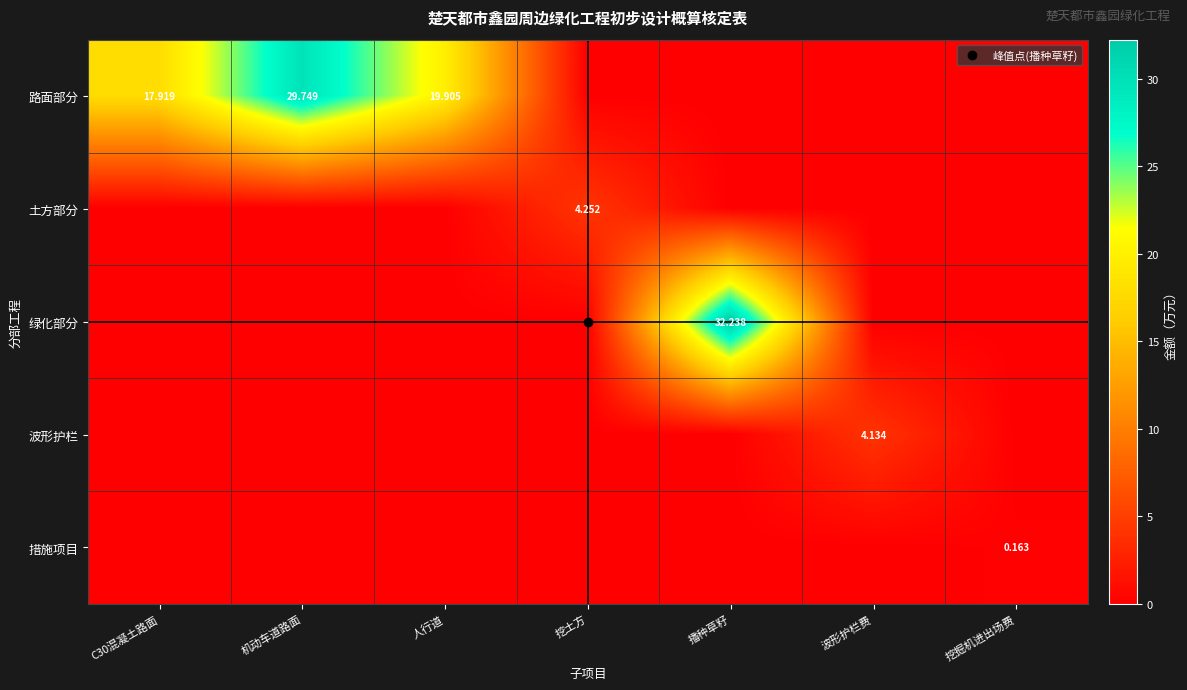

Which series has the largest total across all categories?

路面部分